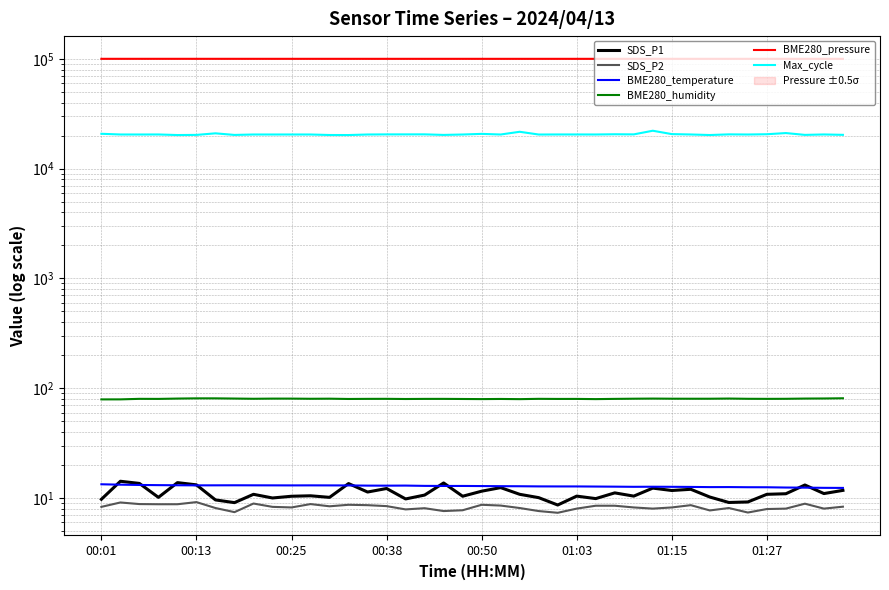

How many interior local peaks does the BME280_humidity series have?

10